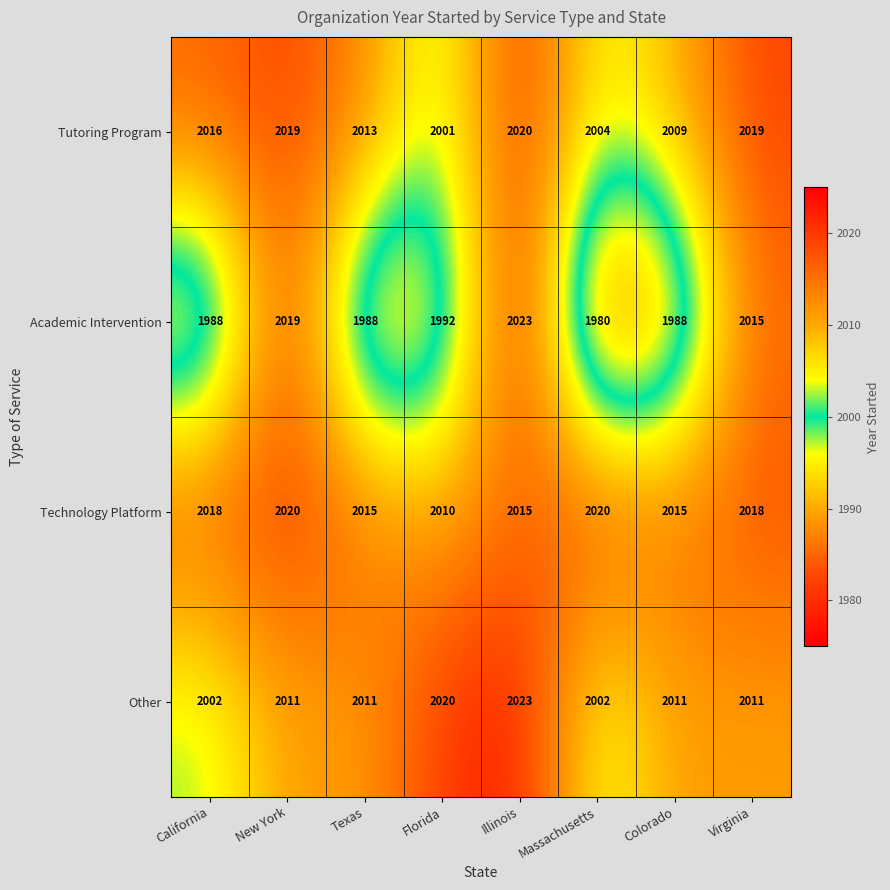

What is the average value of the Academic Intervention series?

1999